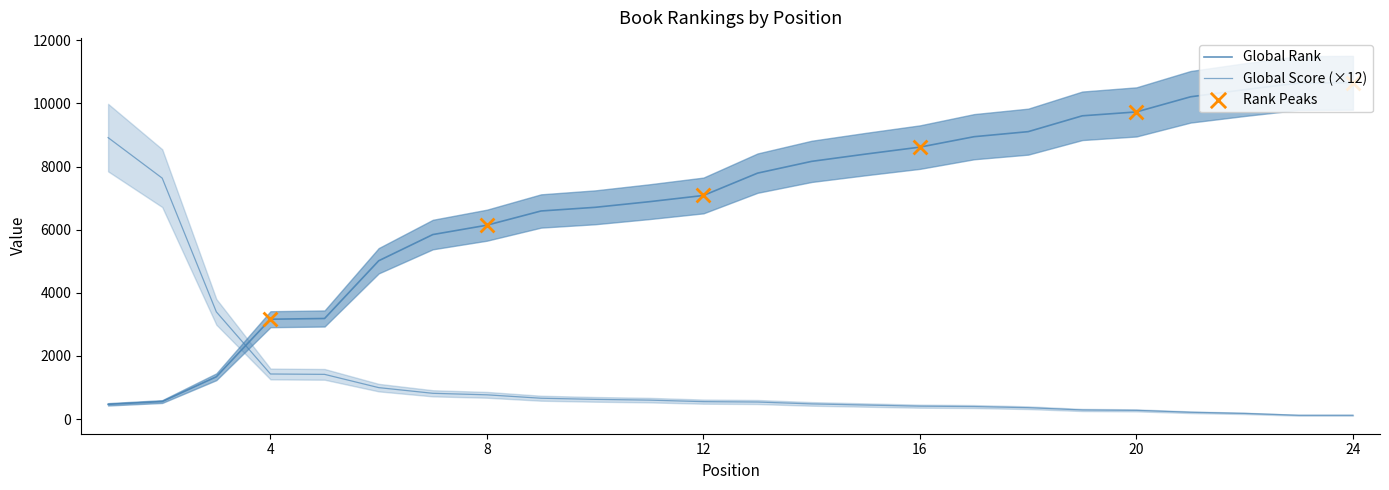

At how many categories does at least one series exceed 7760?

13